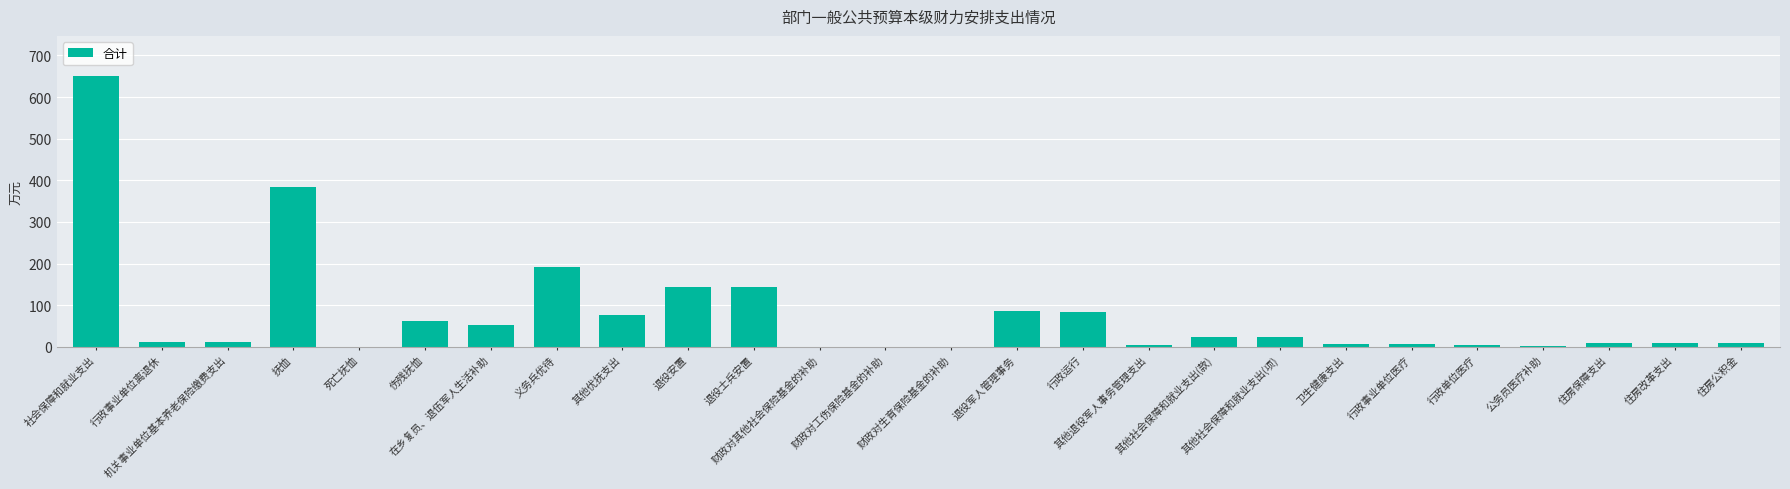

What is the maximum value shown in the chart?

649.6